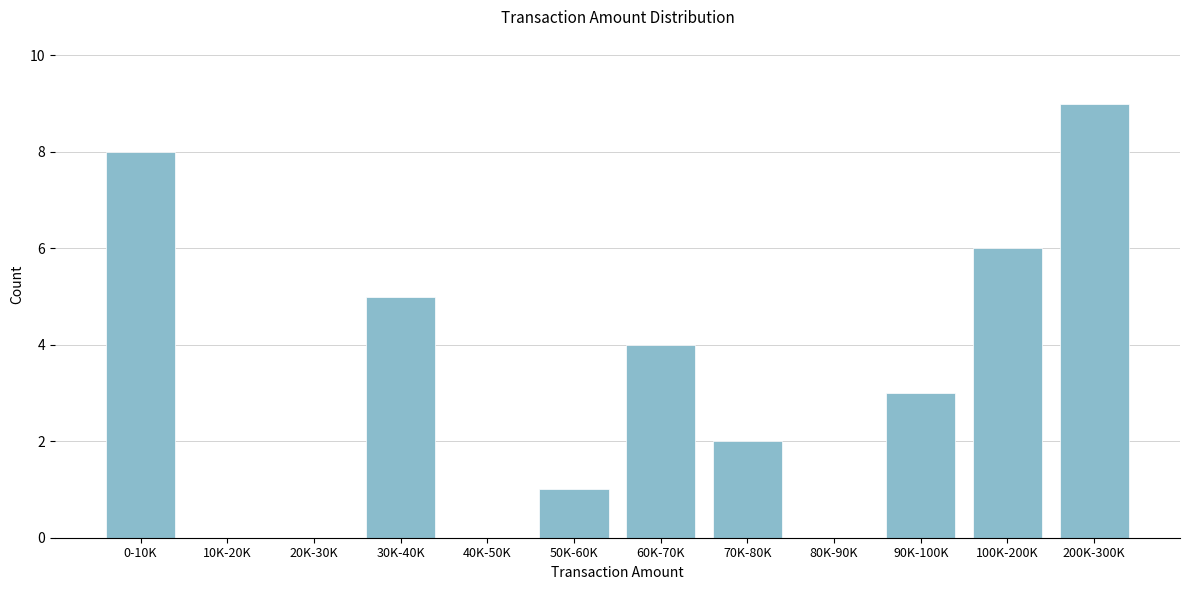

Reading left to right, transcribe all the data shown in this chart.

0-10K=8	10K-20K=0	20K-30K=0	30K-40K=5	40K-50K=0	50K-60K=1	60K-70K=4	70K-80K=2	80K-90K=0	90K-100K=3	100K-200K=6	200K-300K=9